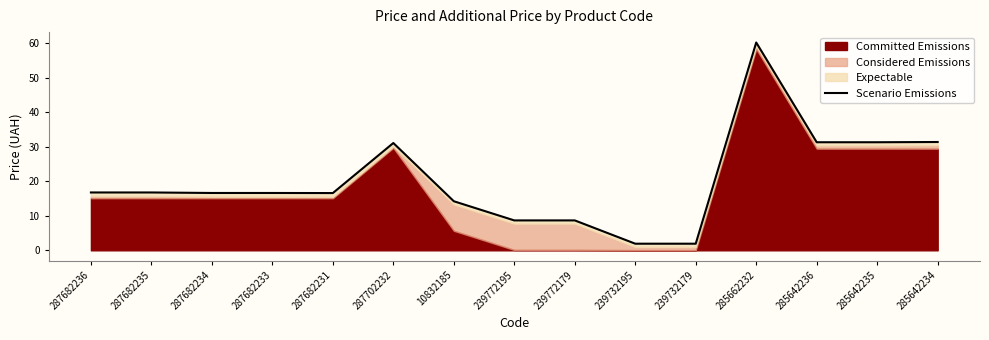

Reading left to right, list all the values displayed in this chart.

16.8	16.8	16.6	16.6	16.6	31.1	14.2	8.7	8.7	1.9	1.9	60.3	31.4	31.4	31.4